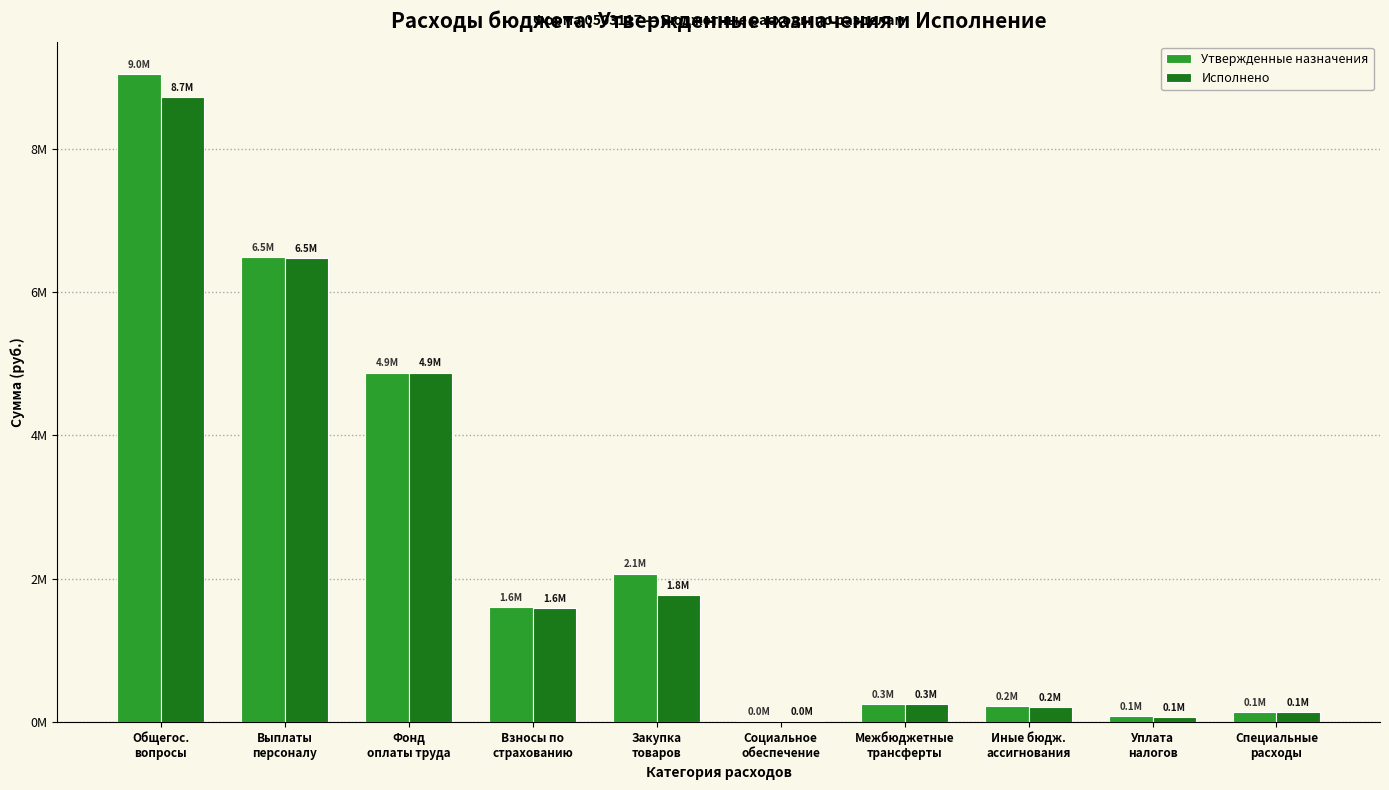

Are the bars grouped side by side (vs. stacked)?

Yes